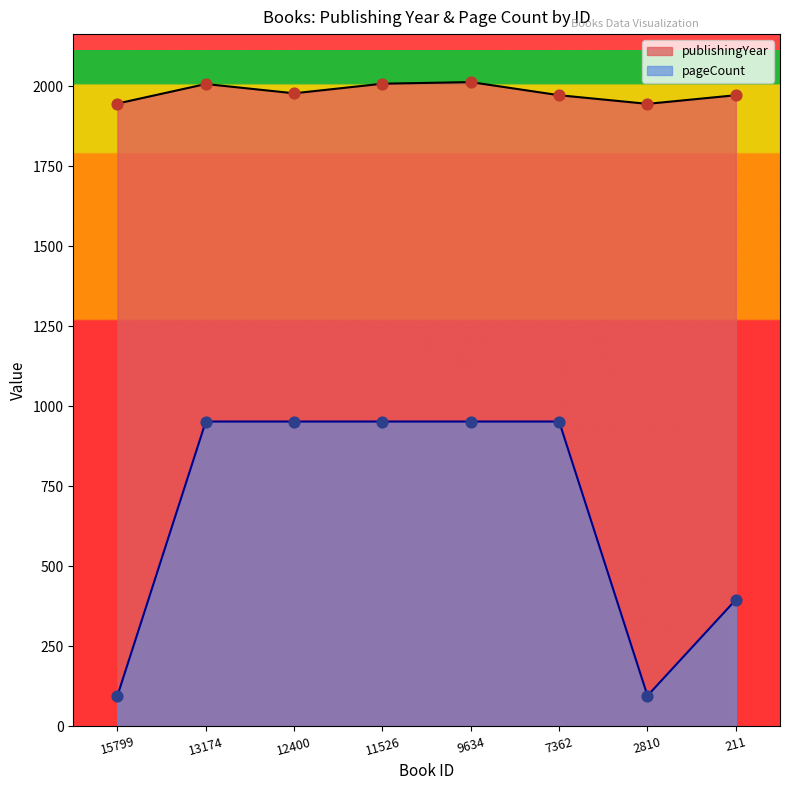

Which series contains the lowest Y value?

pageCount